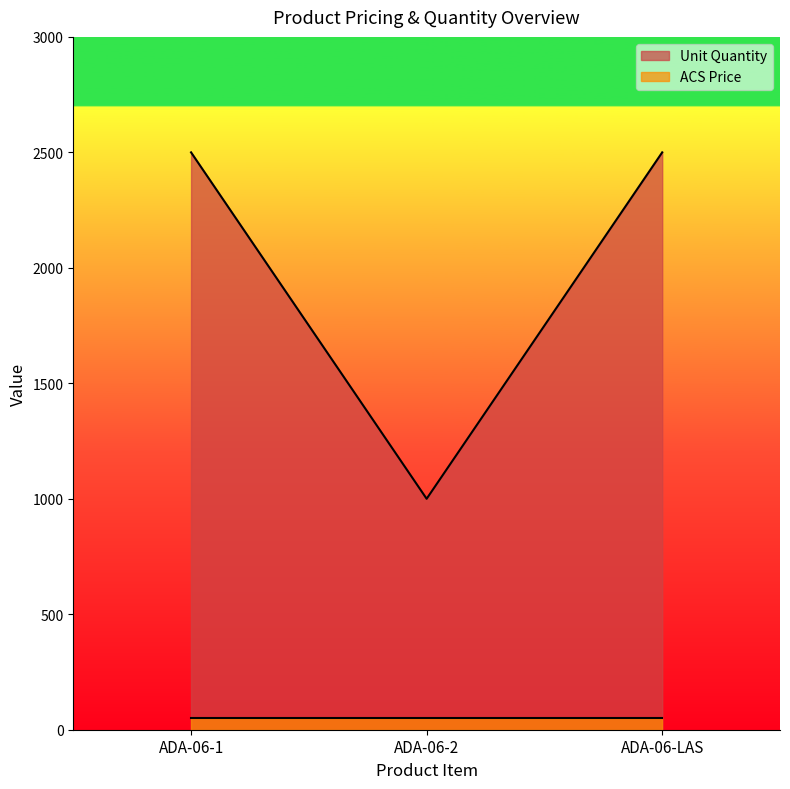

True or false: the data shows 3493 at ADA-06-LAS.

False